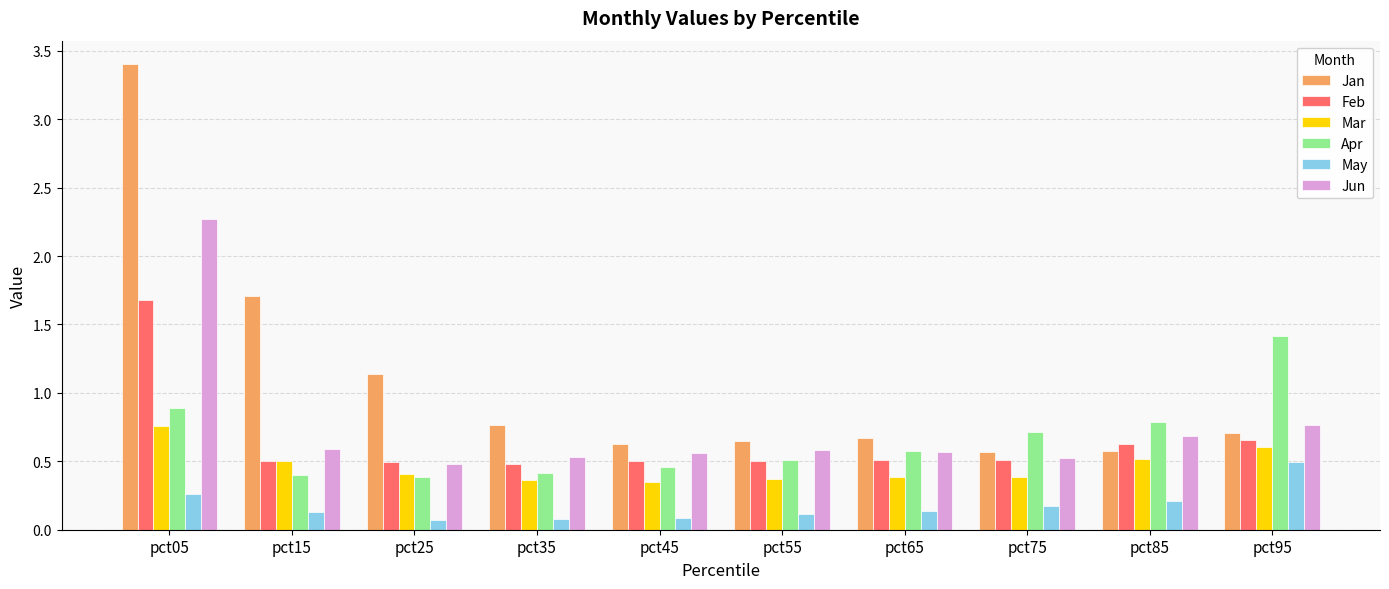

Is the value of Feb at pct85 greater than the value of Mar at pct65?

Yes